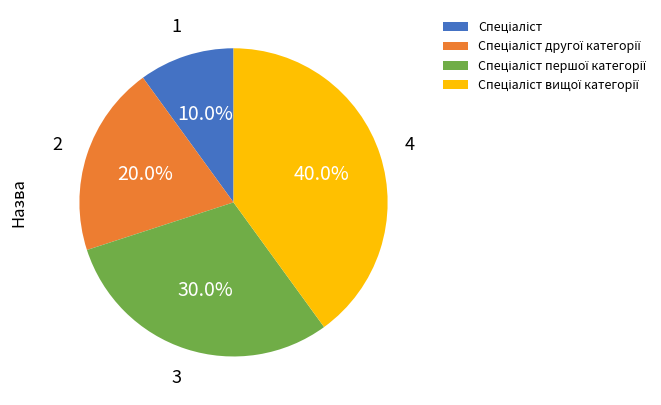

Does any single category account for the majority?

No